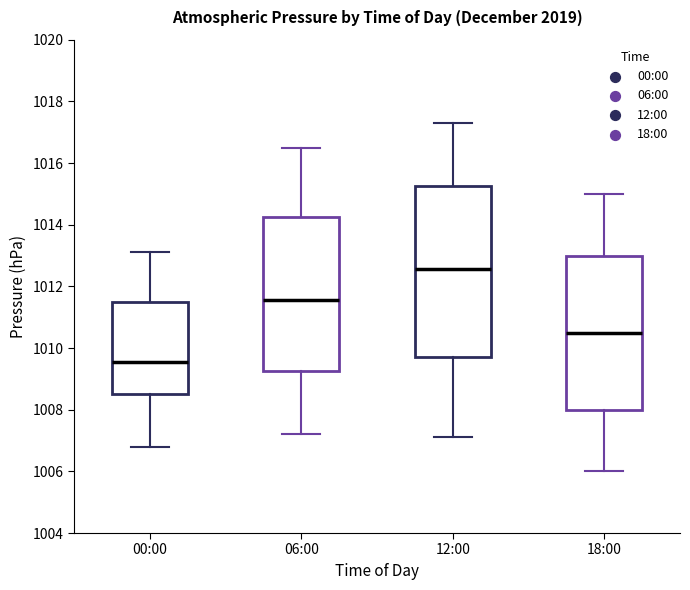

Where does the upper whisker of the box for 18:00 end on the y-axis? The values are not printed on the chart, so give them approximately, as read against the axis.

1015.0